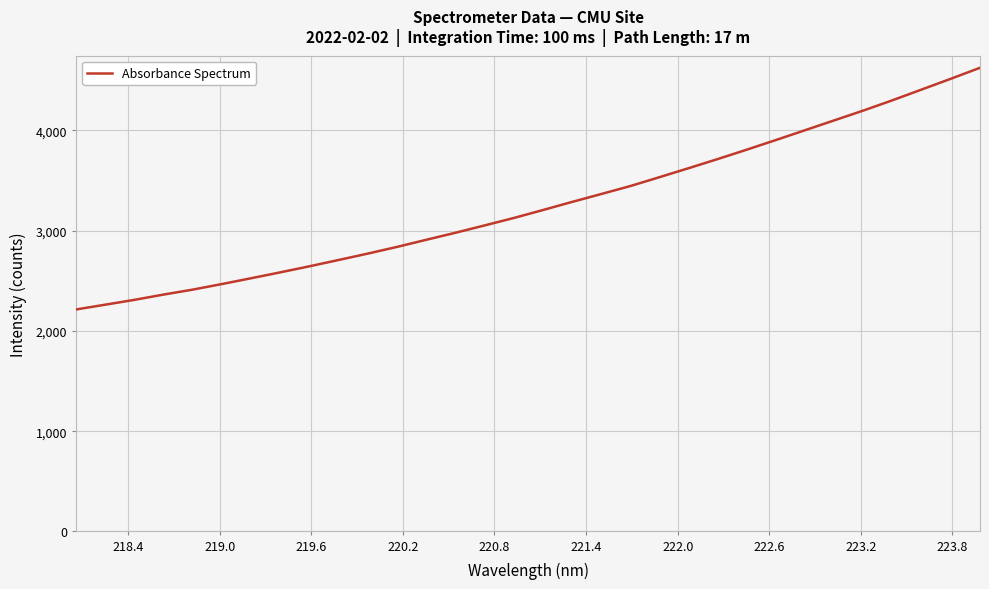

Count the number of categories in the chart.

32